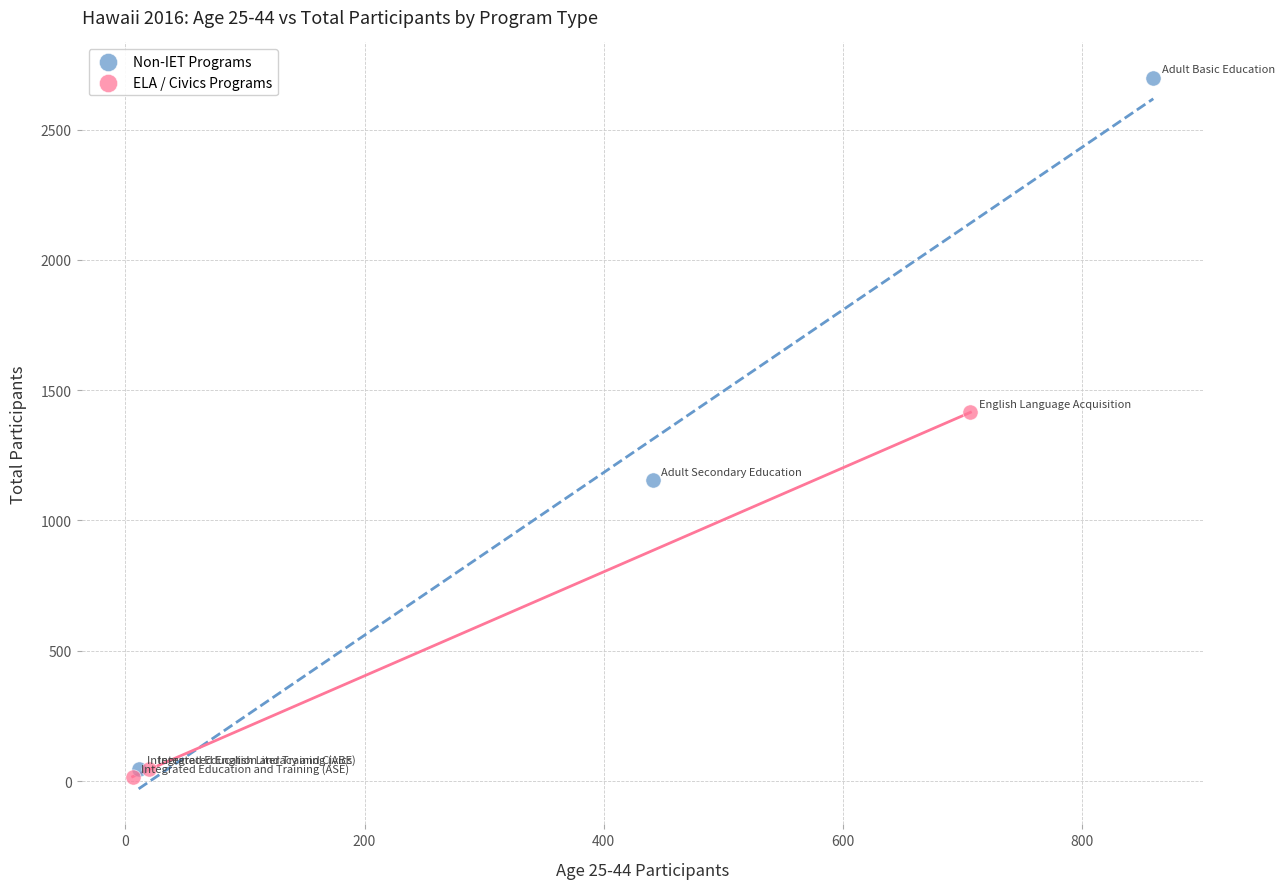

Which series contains the highest Y value?

Non-IET Programs